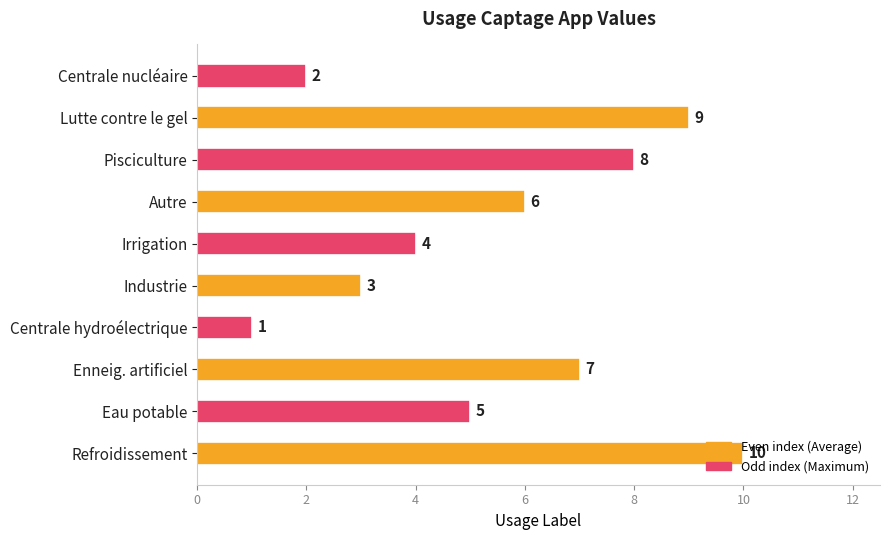

Where is the data nearest to the value 5?

Eau potable